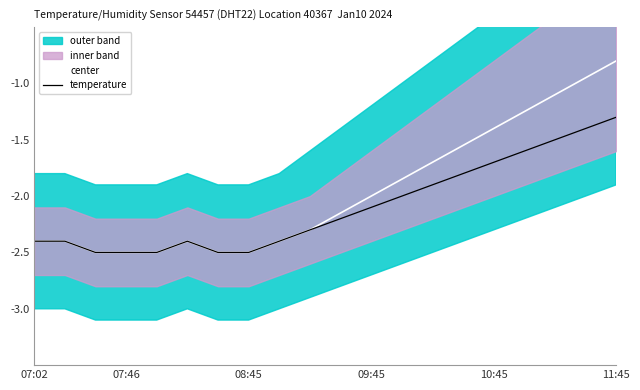

True or false: center has a value of -2.4 at 07:02.

True